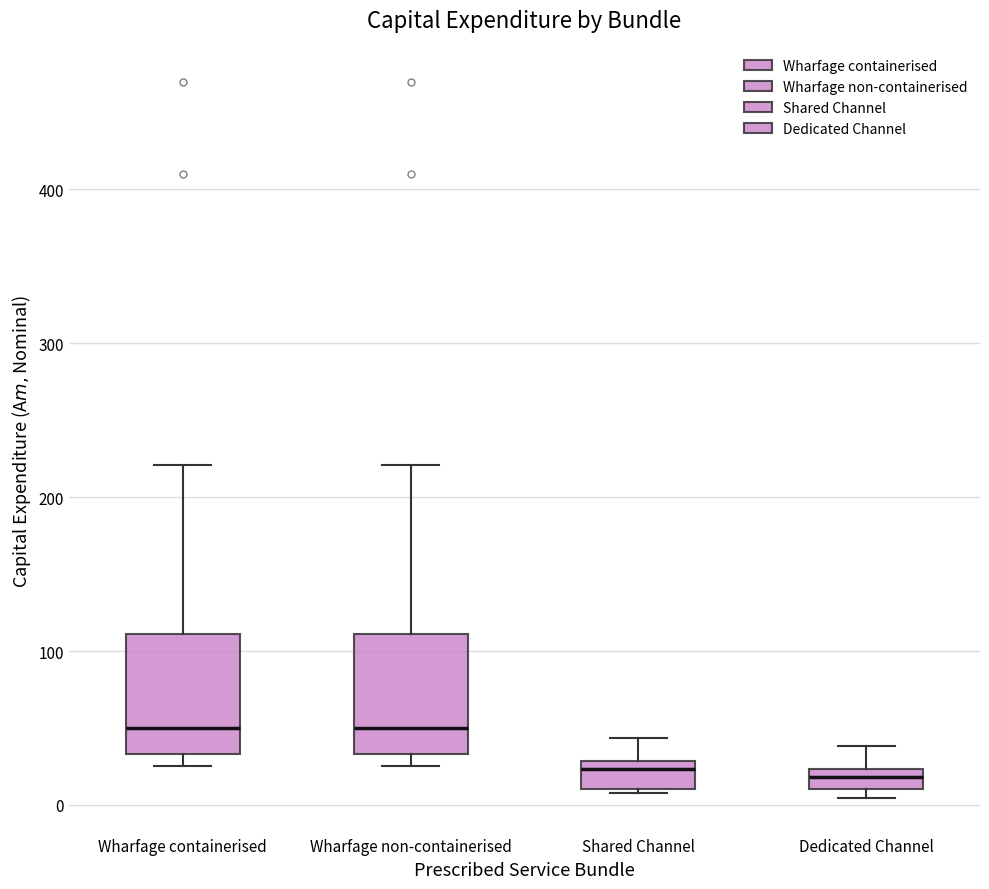

Where is the lower edge of the box for Shared Channel on the y-axis? The values are not printed on the chart, so give them approximately, as read against the axis.

10